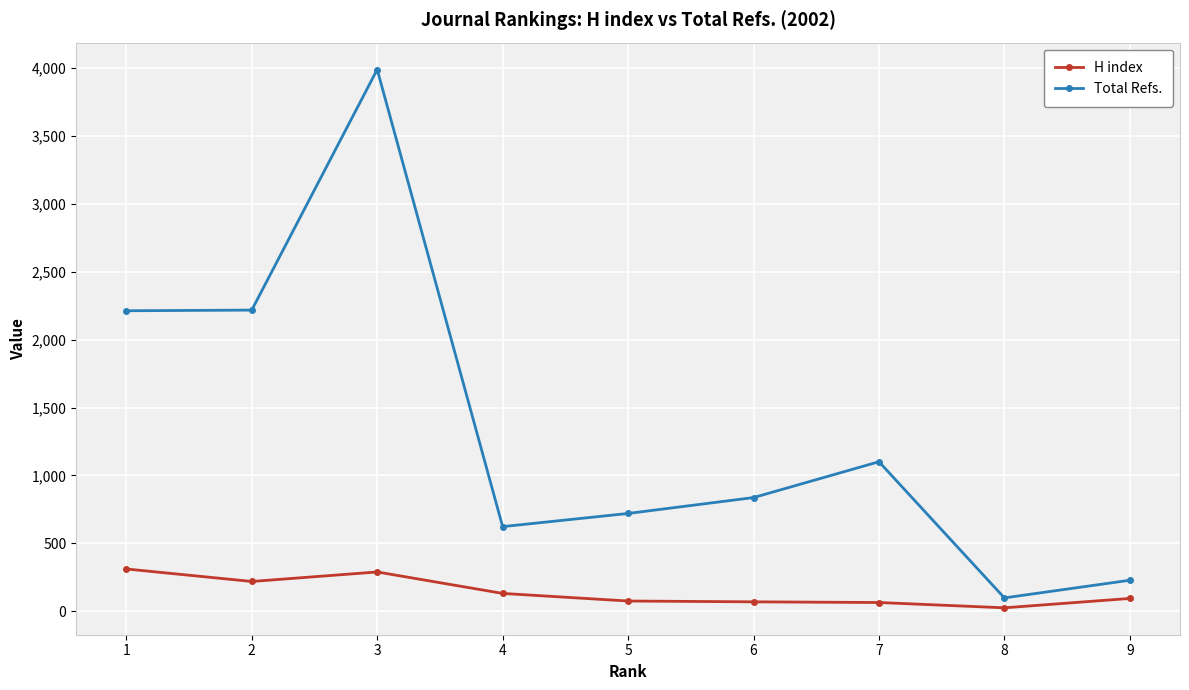

Which series changed the most between 2 and 8?

Total Refs.